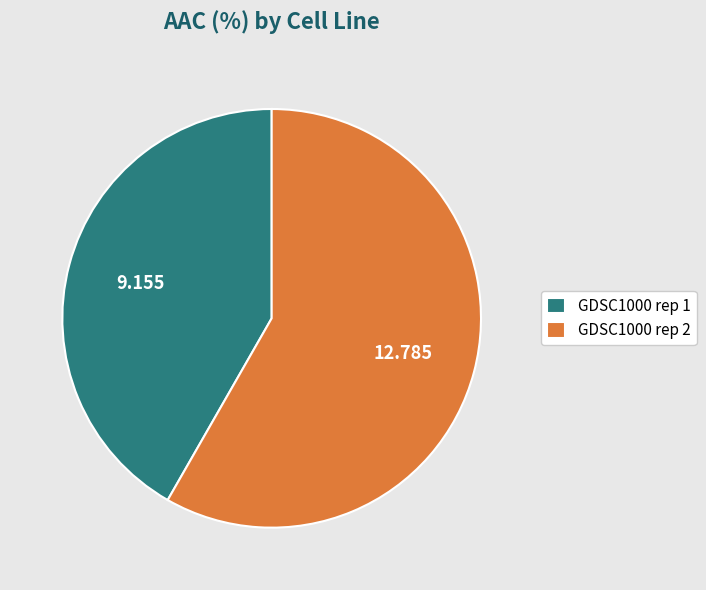

Does any single category account for the majority?

Yes